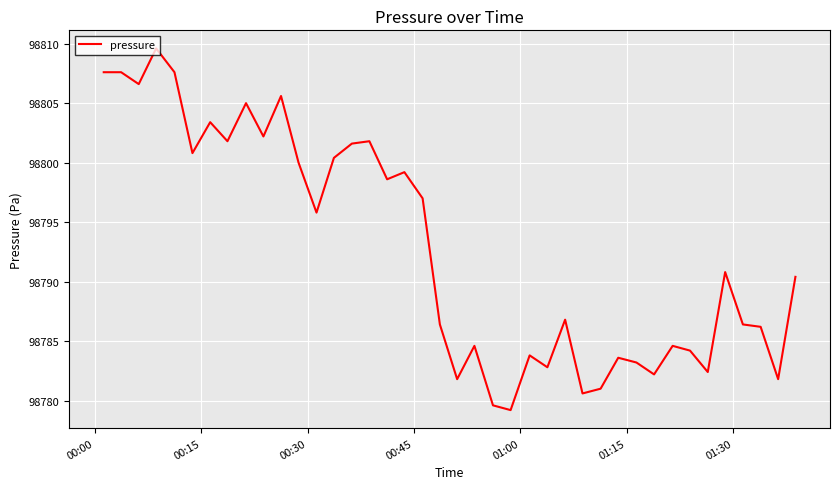

What is the smallest value displayed?

98779.2